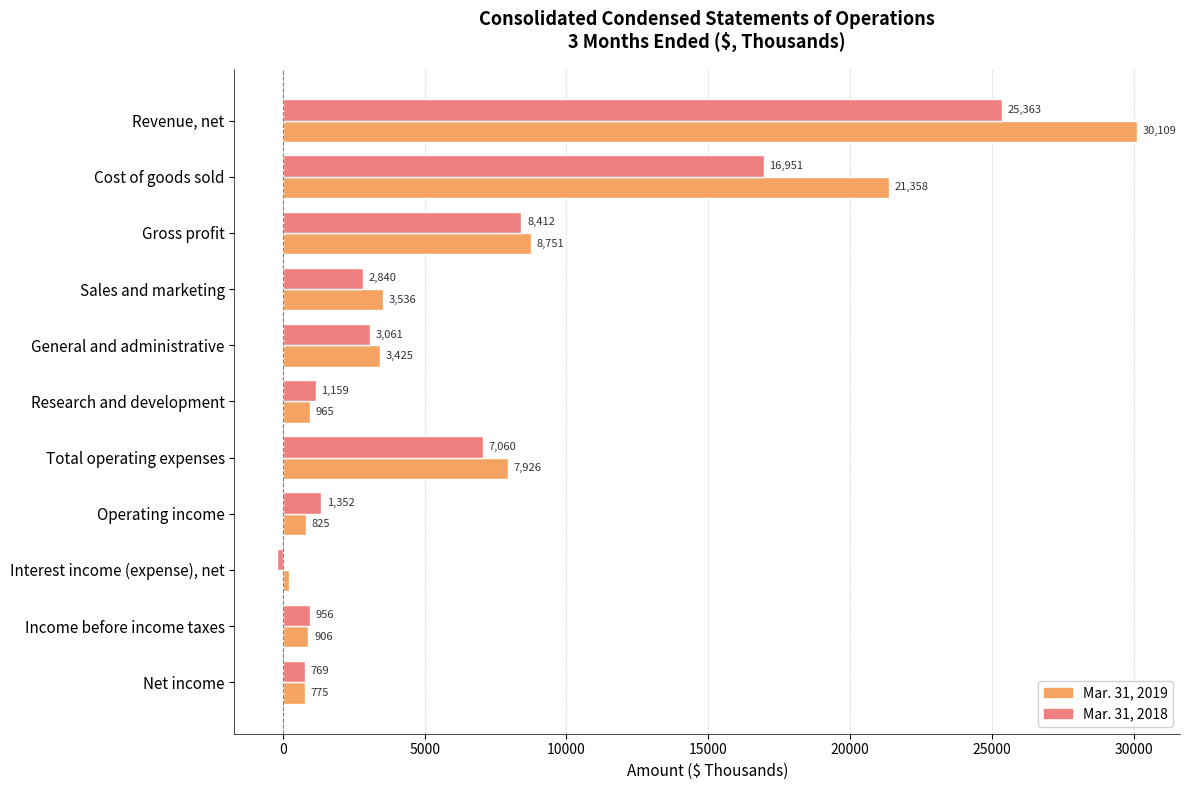

At Income before income taxes, list the series in order from largest to smallest.

Mar. 31, 2018, Mar. 31, 2019